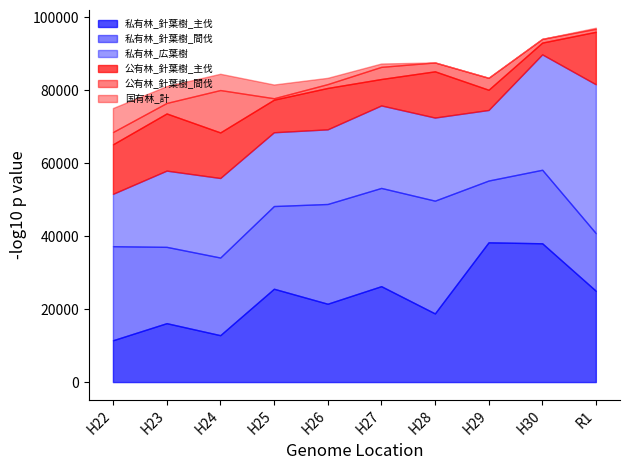

Does the chart have visible grid lines?

No